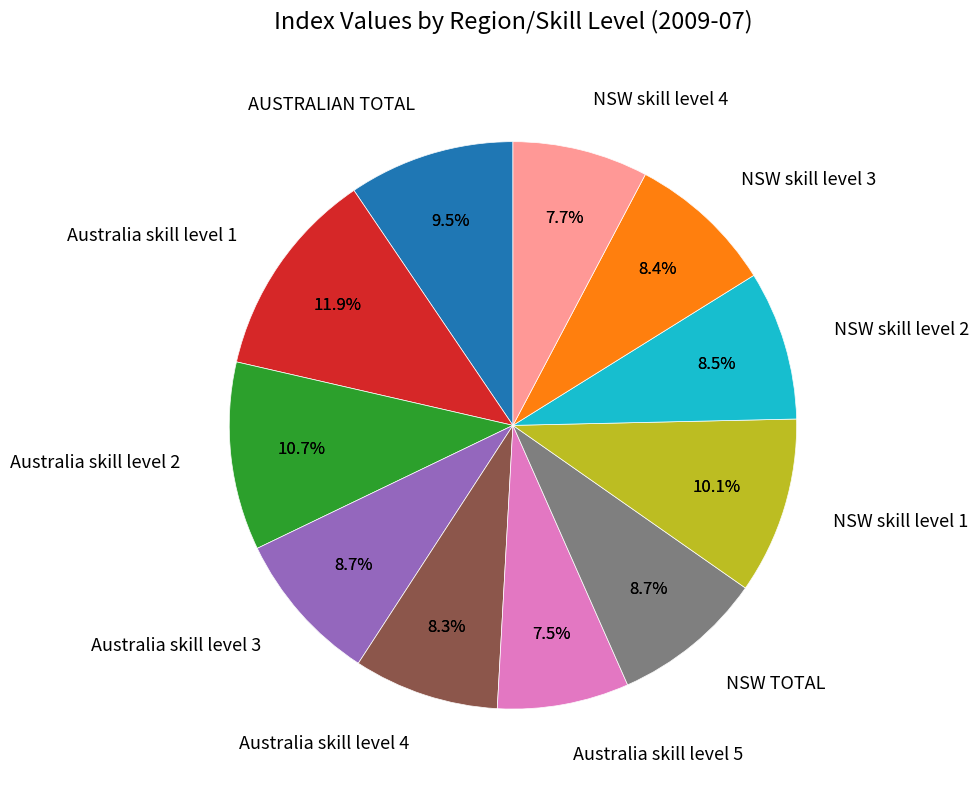

True or false: Australia skill level 4 accounts for 8% of the total.

True